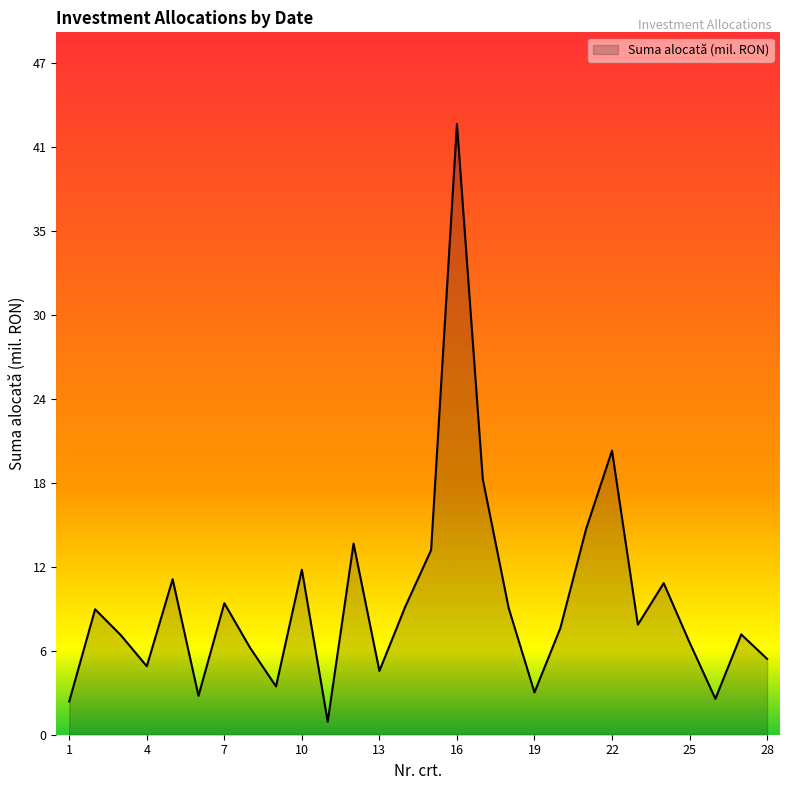

What is the greatest value displayed?

43.0